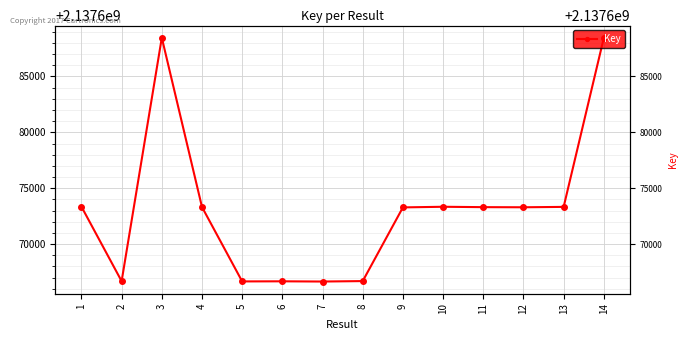

Which has a higher value, 3 or 10?

3